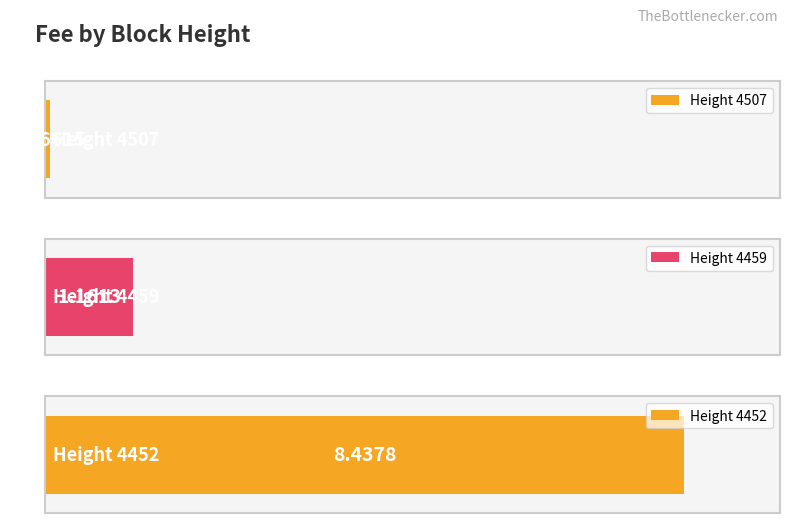

Reading left to right, transcribe all the data shown in this chart.

0.1	1.2	8.4